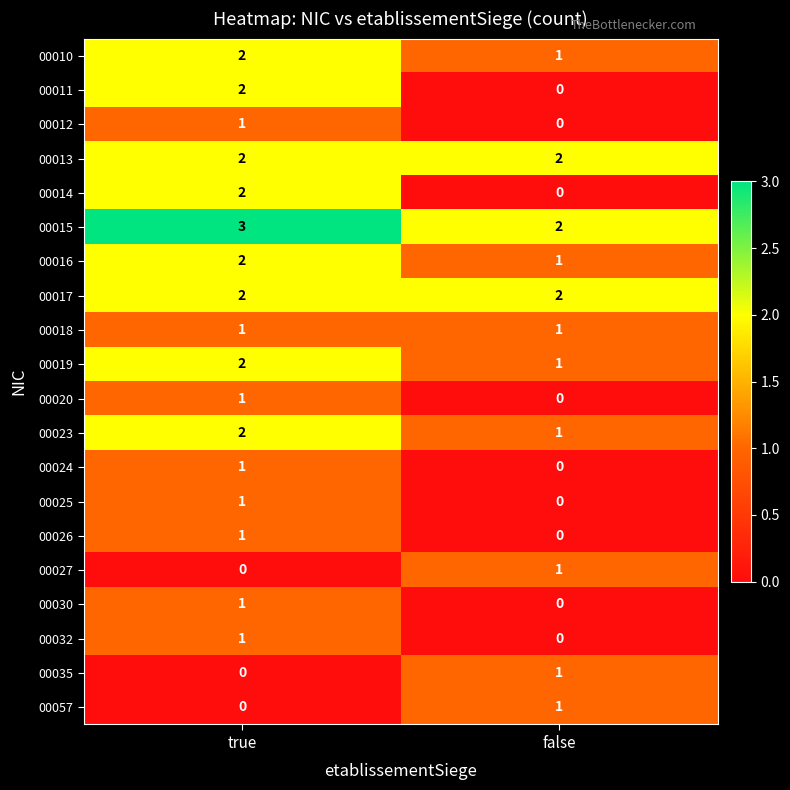

Is it true that 00024 equals 0 at false?

True